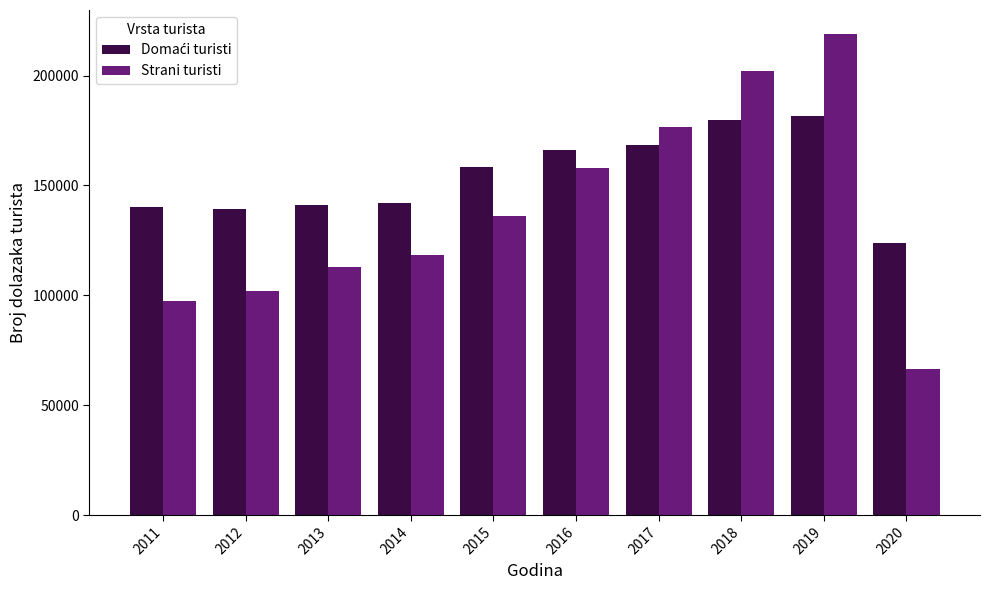

What value does the Strani turisti series have at 2016?

157845